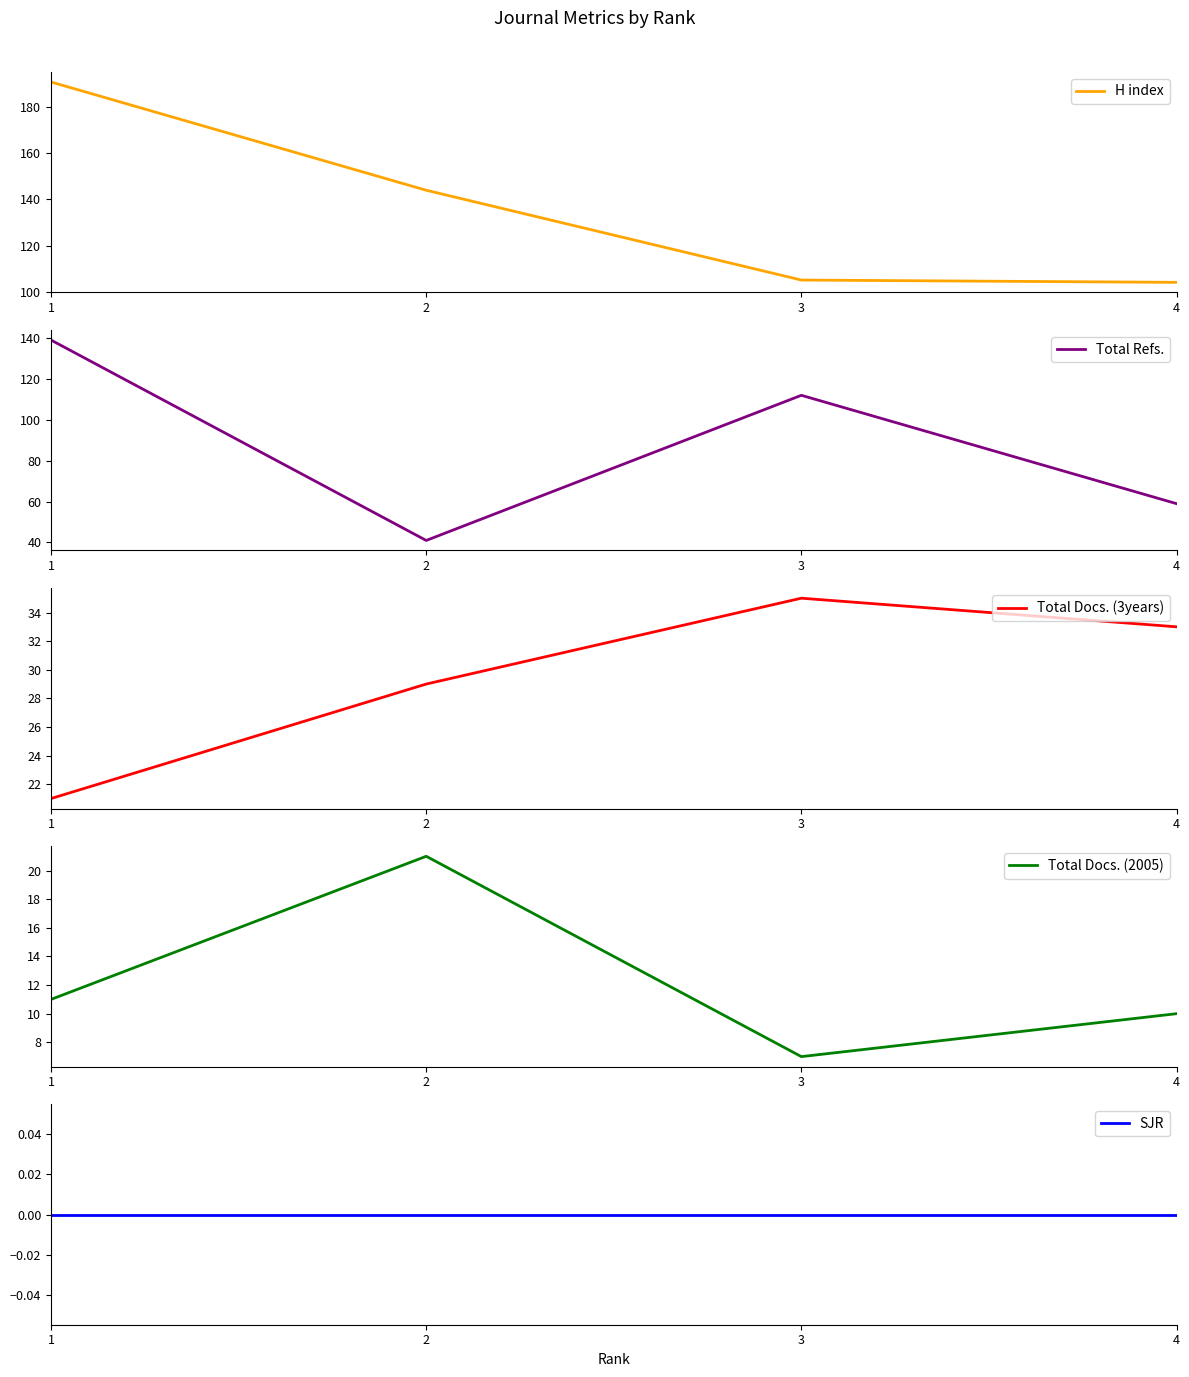

True or false: Total Refs. and H index cross at least once.

True